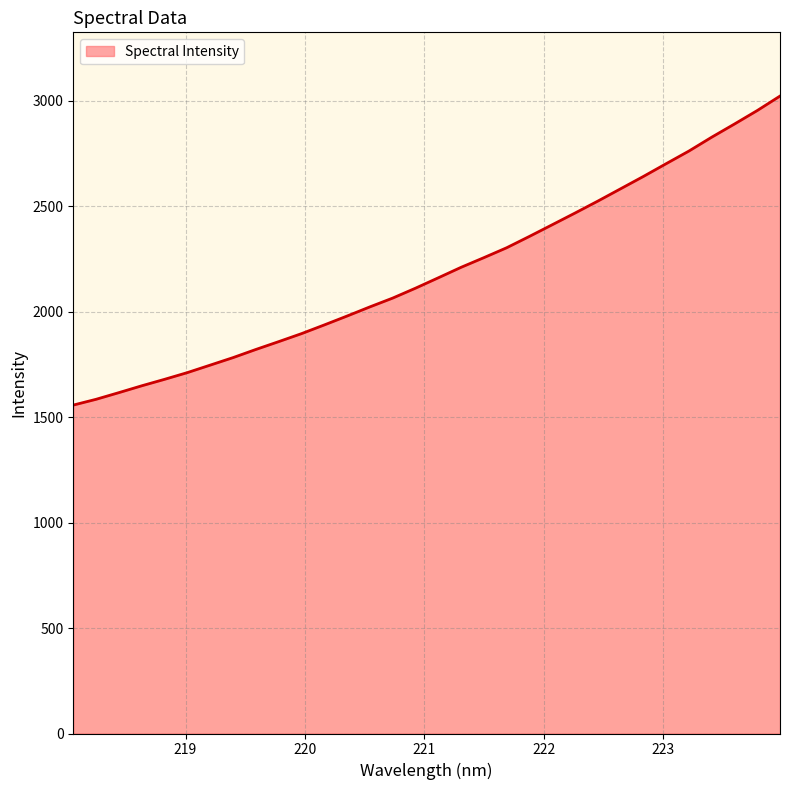

What is the minimum value shown in the chart?

1556.8